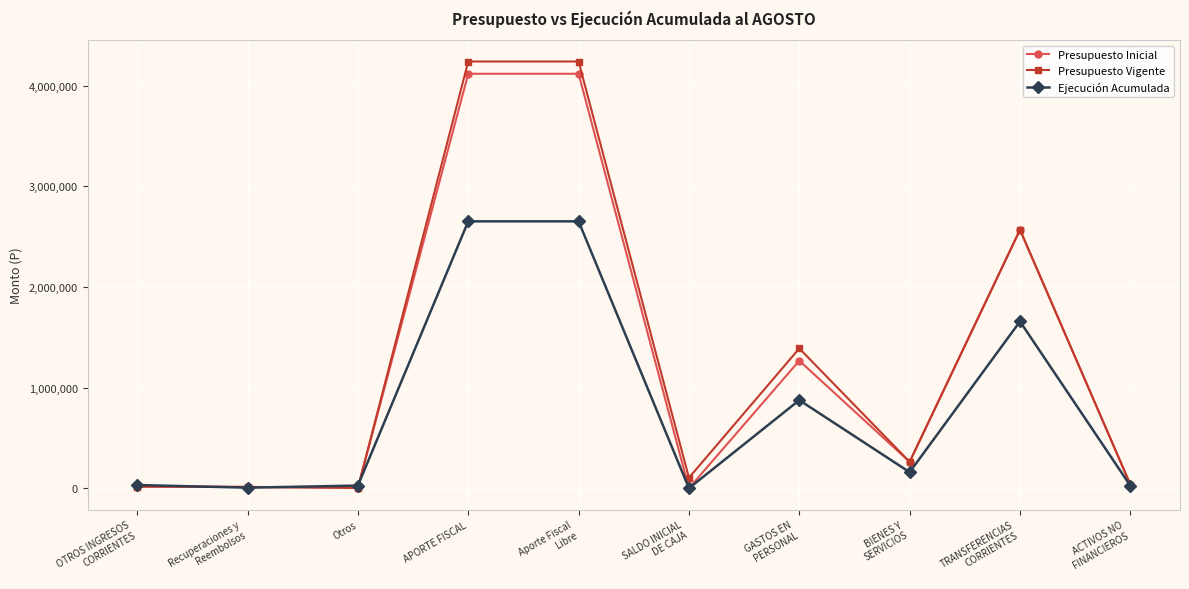

How many interior local valleys does the Ejecución Acumulada series have?

3